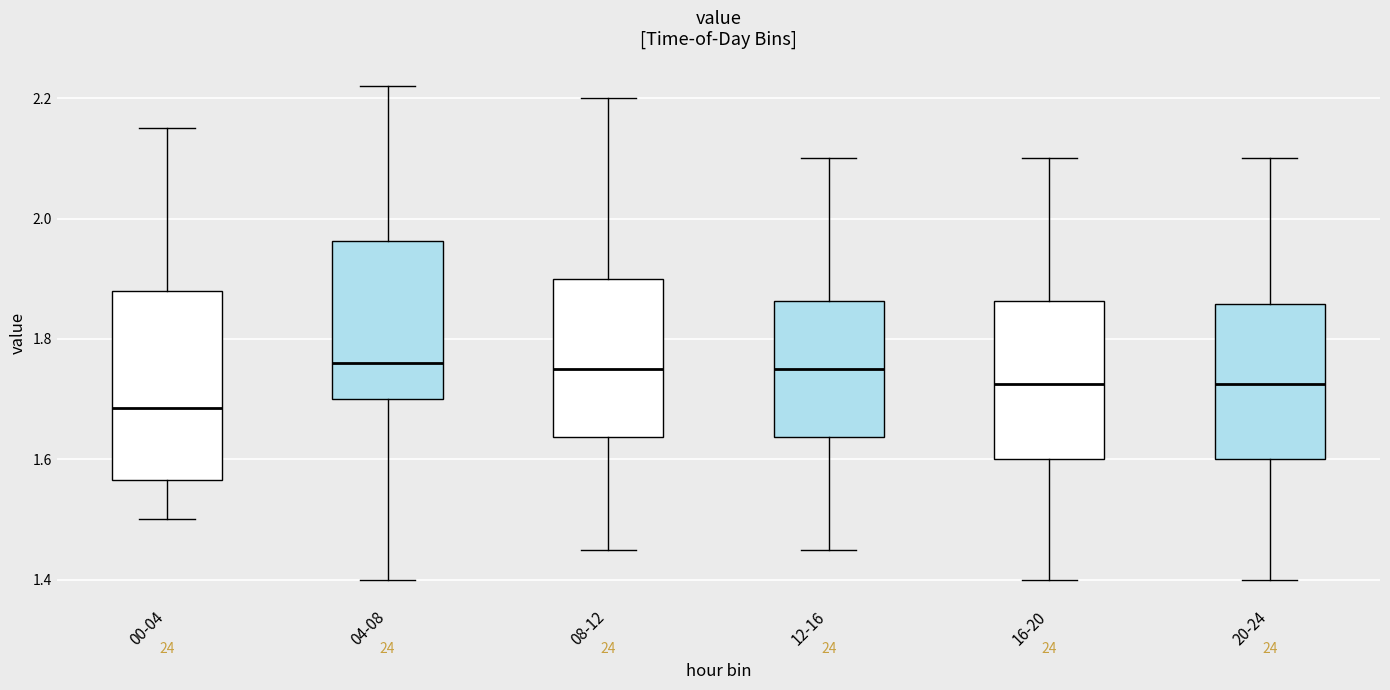

Reading left to right, transcribe this box plot: for each box, give where its median line is, the range the box spans, and where its two whiskers end, as read against the y-axis. The values are not printed on the chart, so give them approximately, as read against the axis.

00-04: median 1.68, box 1.56 to 1.88, whiskers 1.50 to 2.16
04-08: median 1.76, box 1.70 to 1.96, whiskers 1.40 to 2.22
08-12: median 1.76, box 1.64 to 1.90, whiskers 1.46 to 2.20
12-16: median 1.76, box 1.64 to 1.86, whiskers 1.46 to 2.10
16-20: median 1.72, box 1.60 to 1.86, whiskers 1.40 to 2.10
20-24: median 1.72, box 1.60 to 1.86, whiskers 1.40 to 2.10